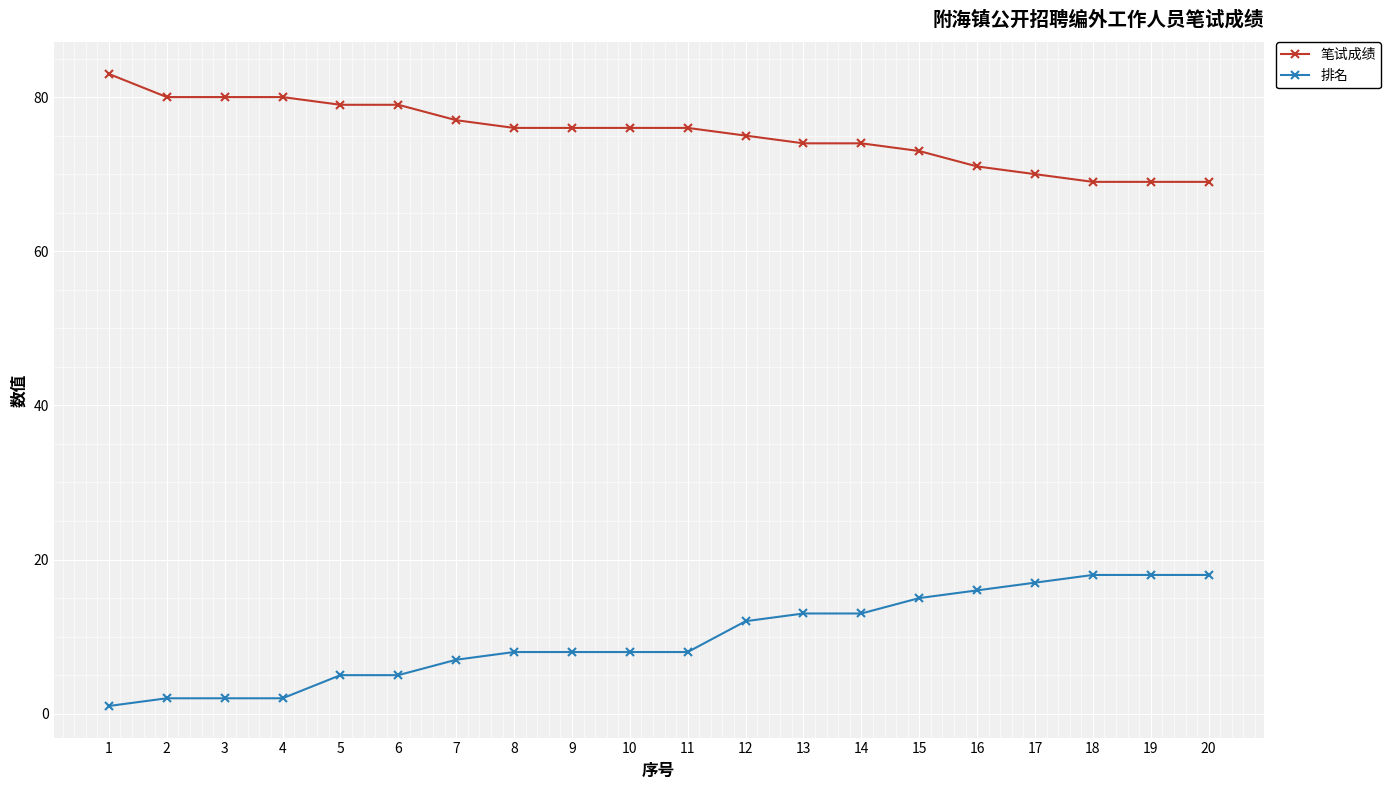

Which label corresponds to the smallest value in the chart?

1